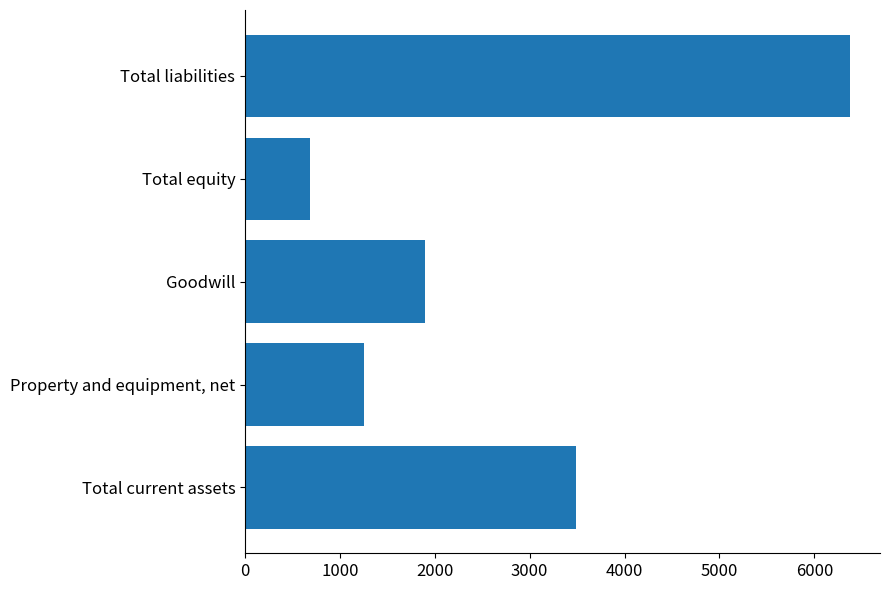

How many bars are there in total?

5